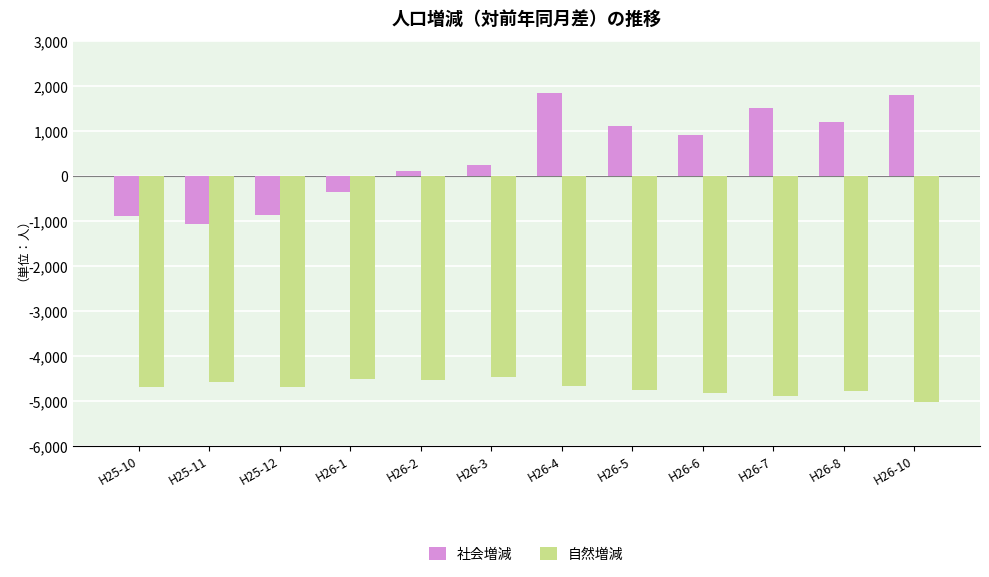

What value does the 自然増減 series have at H26-1?

-4505